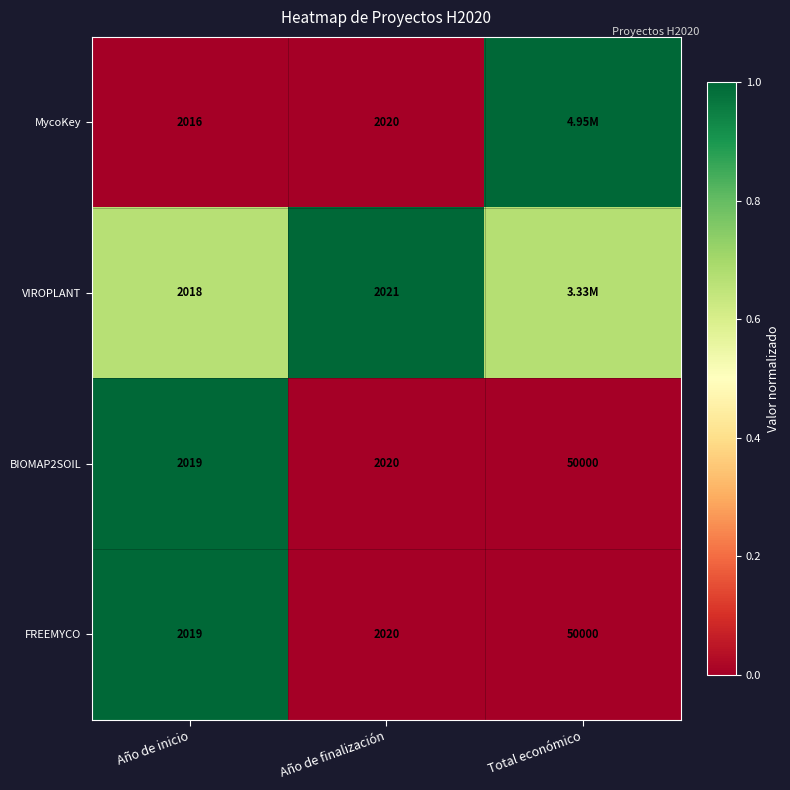

At which label is FREEMYCO closest to 26009?

Año de finalización